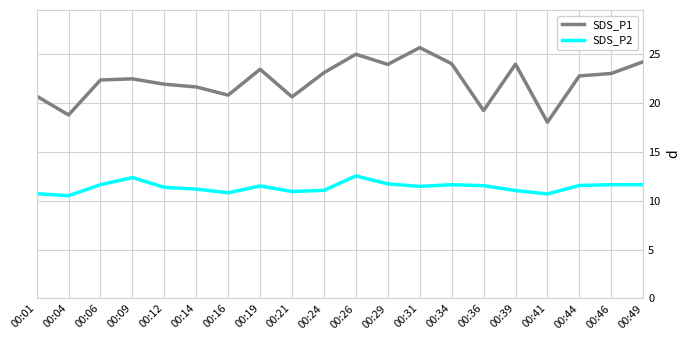

In SDS_P1, how many points are lower than both neighbors (excluding endpoints)?

6